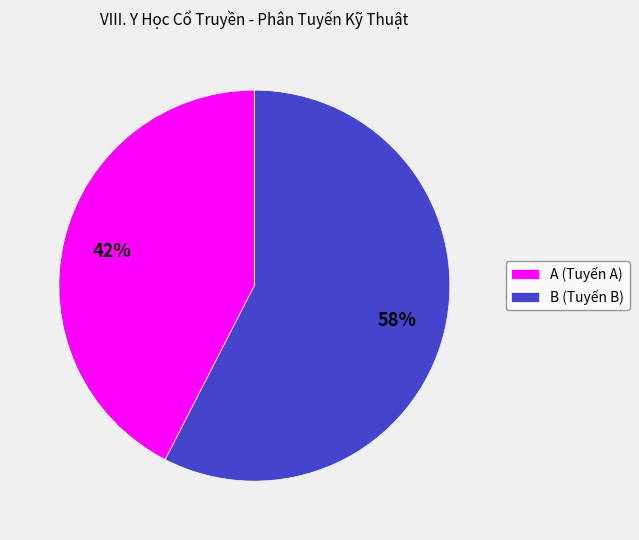

Between B (Tuyến B) and A (Tuyến A), which is larger?

B (Tuyến B)